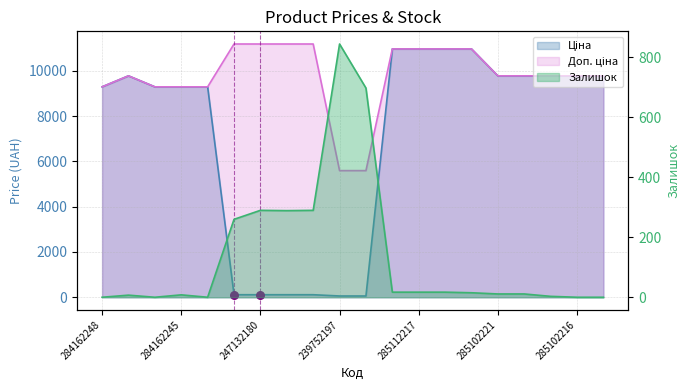

What is the total value across all series at 247132181?

11553.8